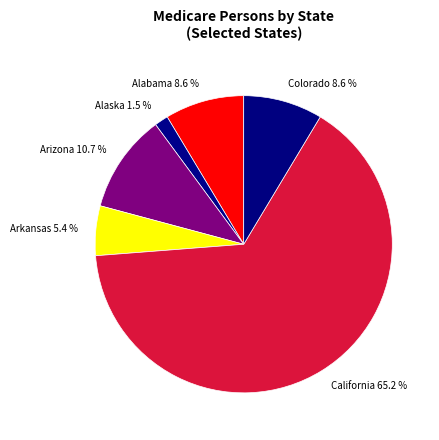

Which slice is the largest?

California